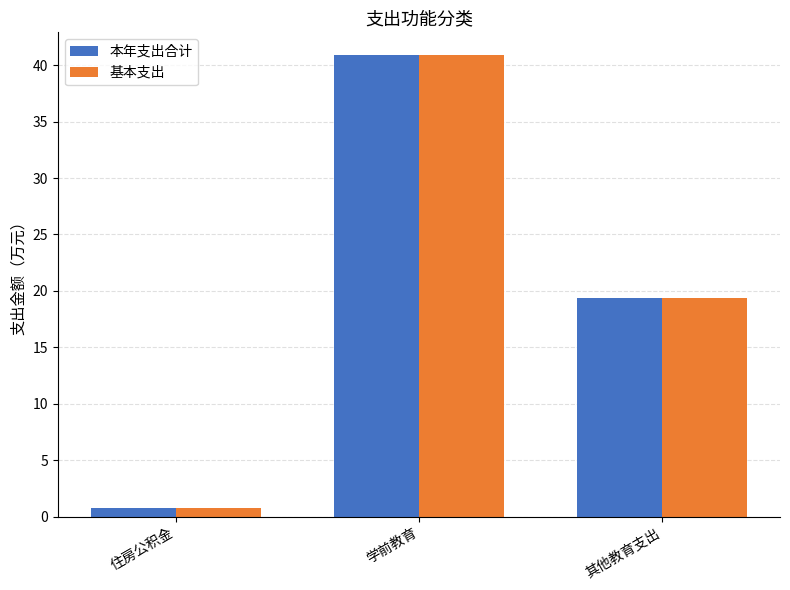

Where is 基本支出 nearest to the value 20?

其他教育支出